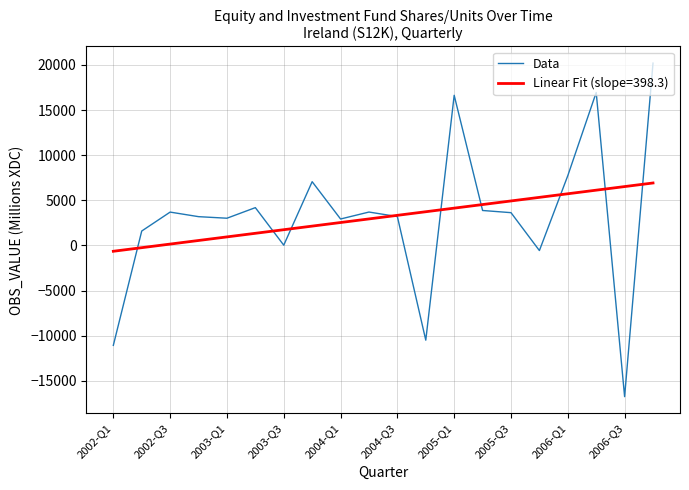

Which series has the largest range (max minus min)?

Data